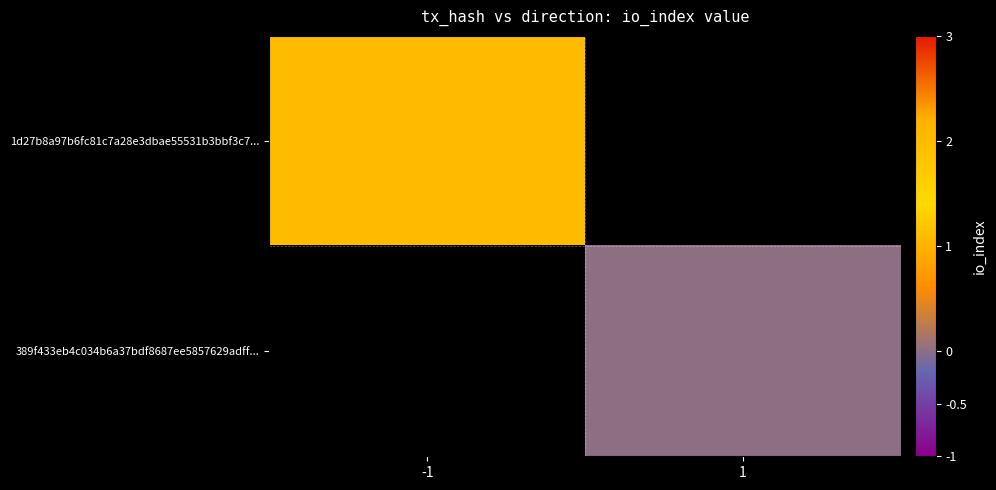

Between 1 and -1, which is larger?

-1